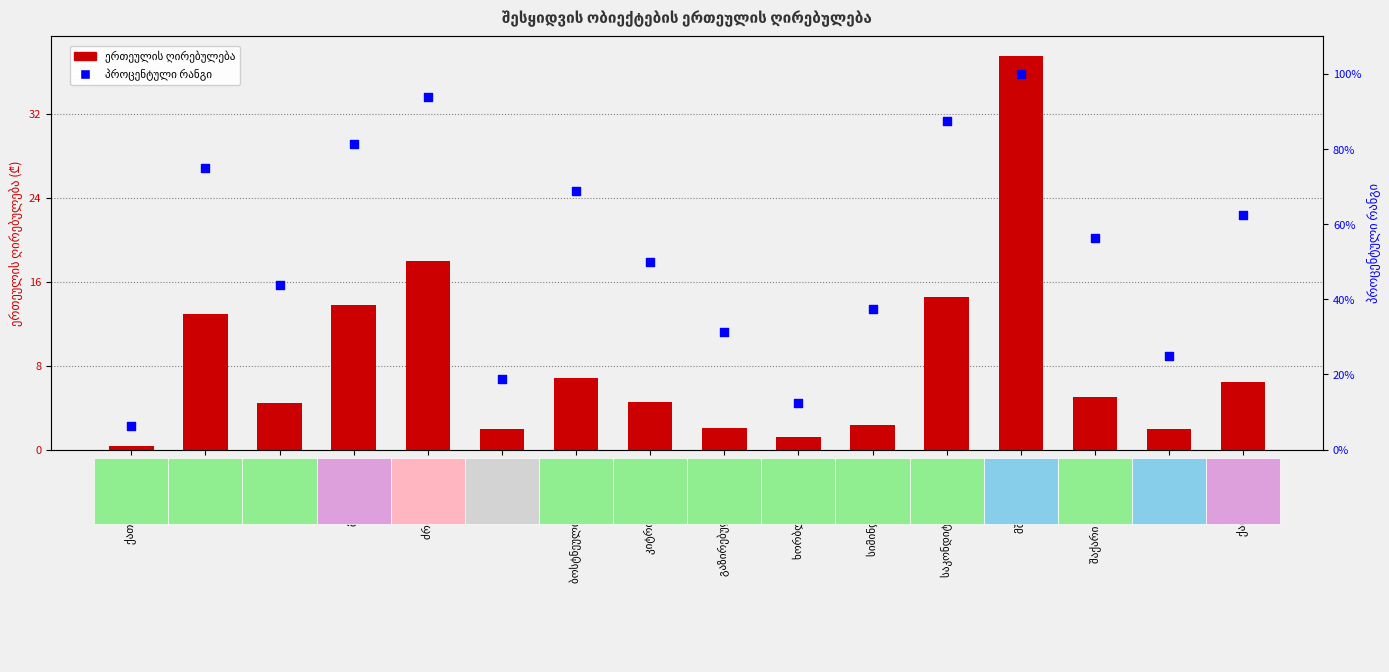

Which series has the widest spread of Y values?

percentile rank